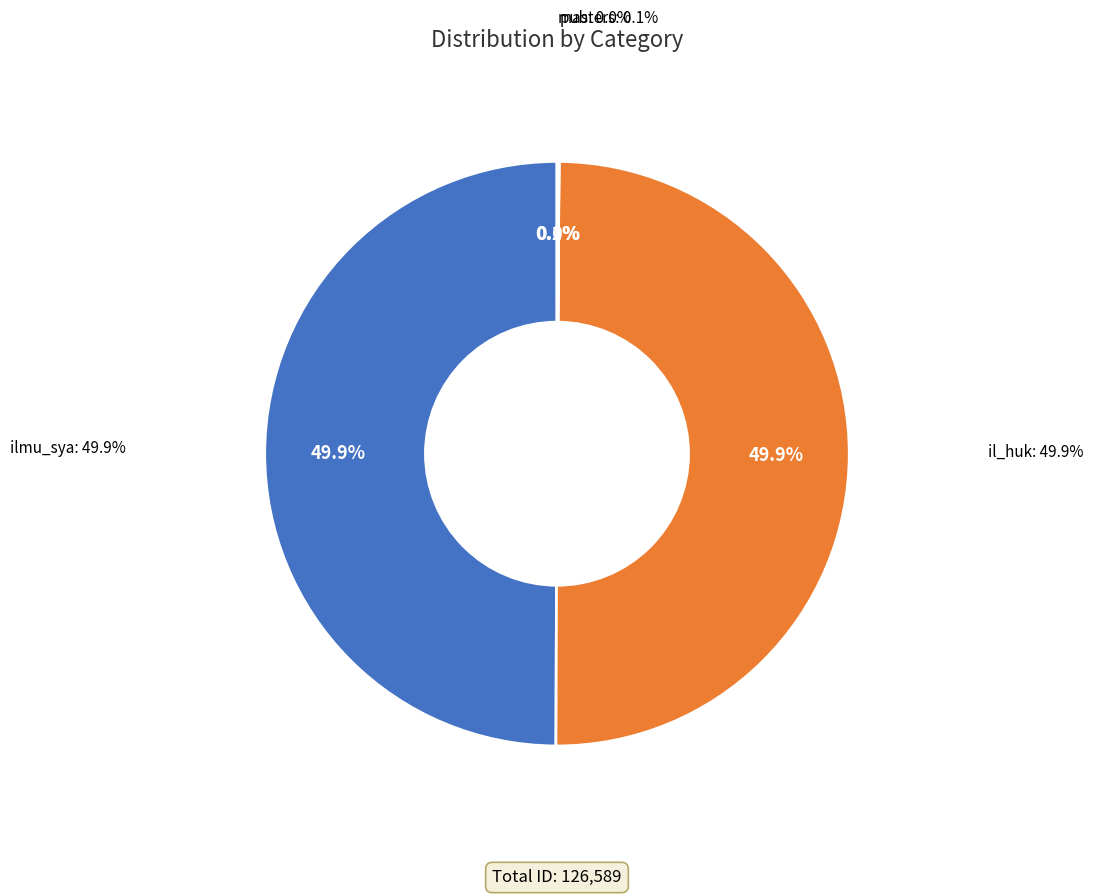

To the nearest percent, what percentage of the pie is ilmu_sya?

50%